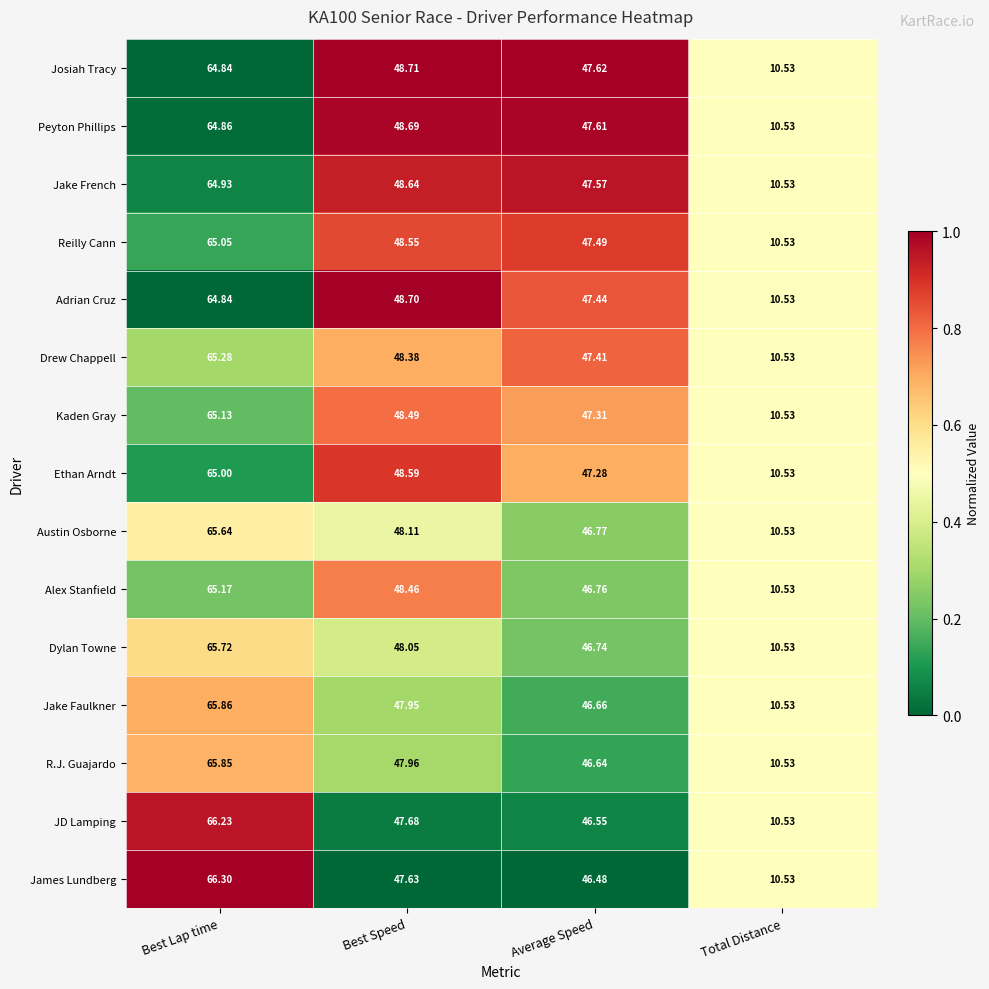

Between Best Lap time and Average Speed, which series saw the biggest shift?

James Lundberg